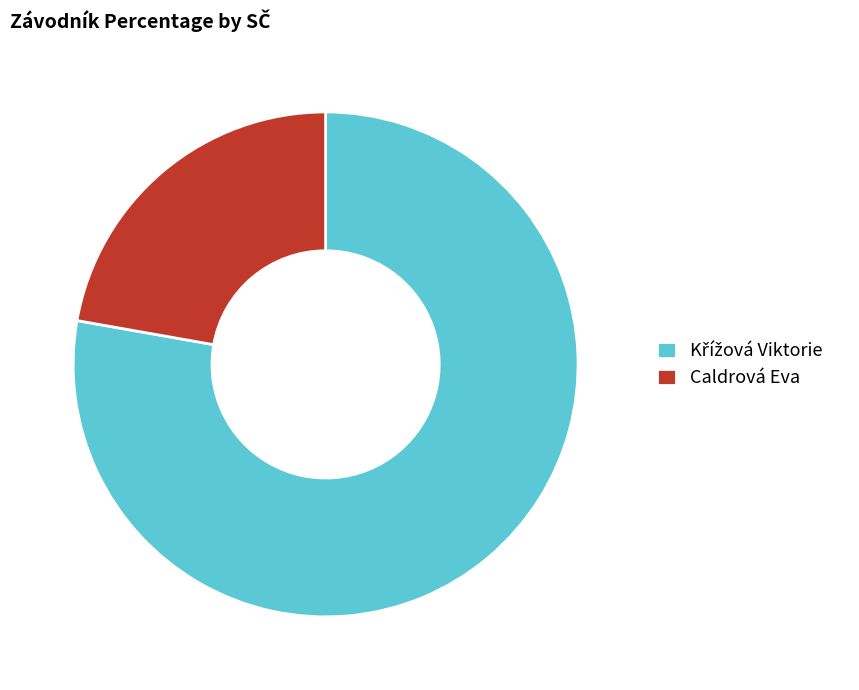

What is the smallest slice in the pie chart?

Caldrová Eva